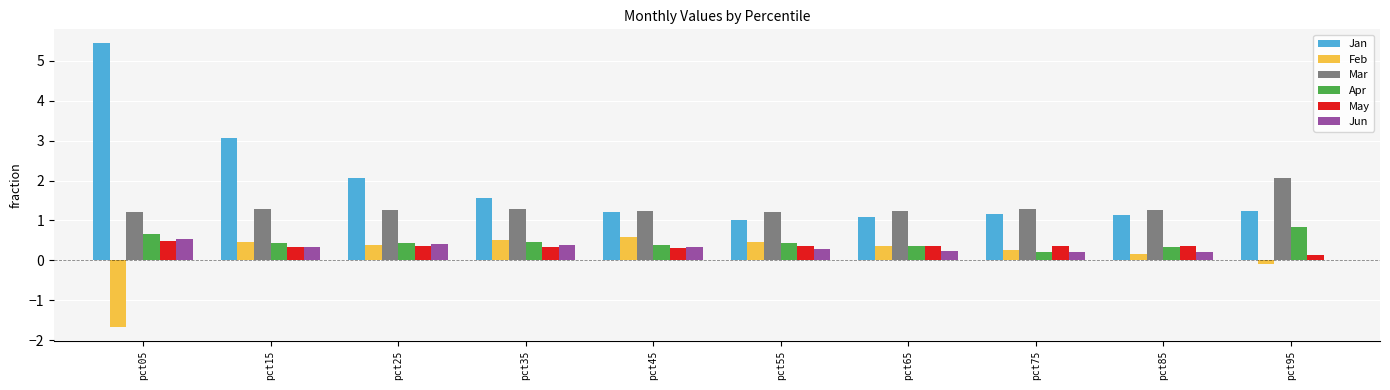

How many groups of bars are there?

10